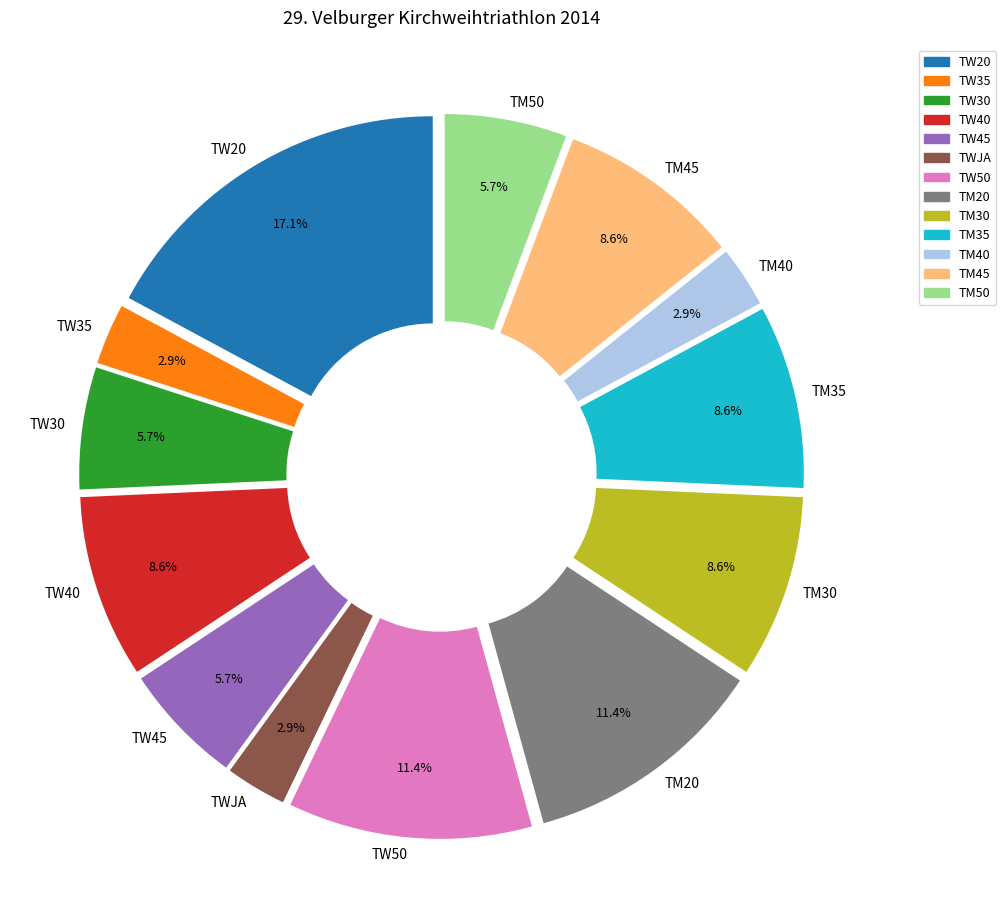

To the nearest percent, what is the difference between the TM50 and TWJA slice percentages?

3%